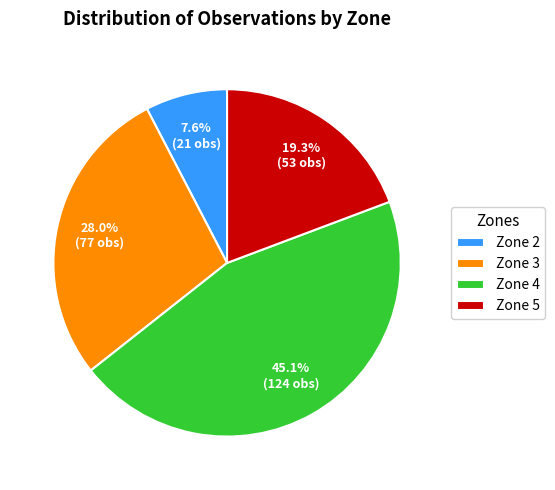

What percentage is the Zone 2 slice, to the nearest percent?

8%